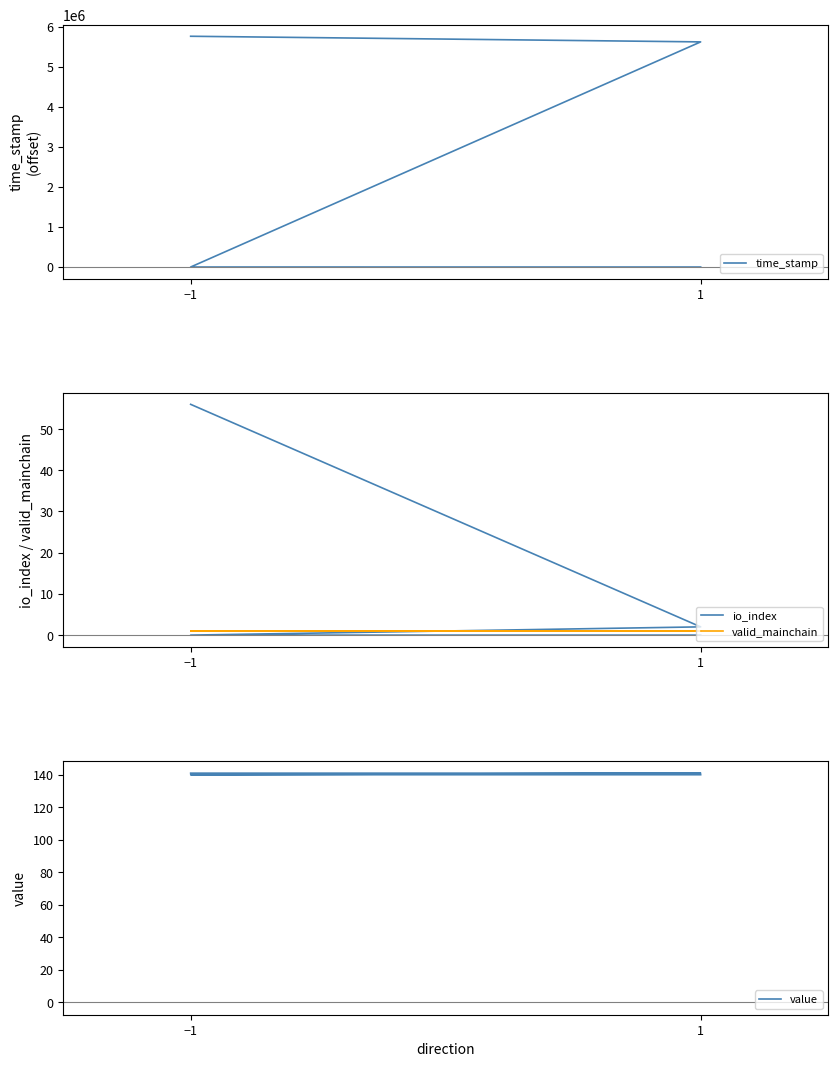

True or false: value has more than 1 interior local peaks.

False